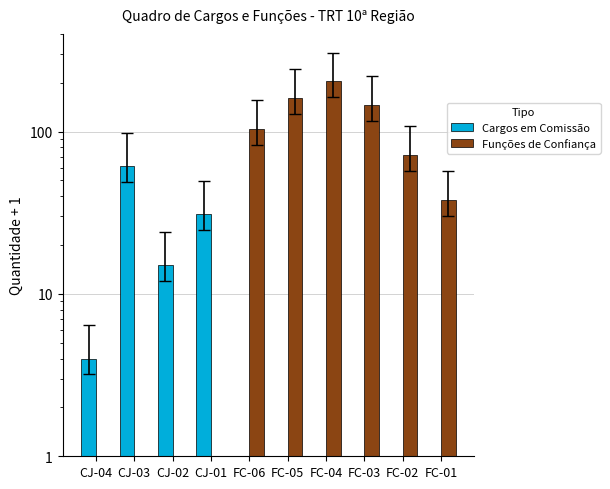

How many data points in Cargos em Comissão are above 1?

4